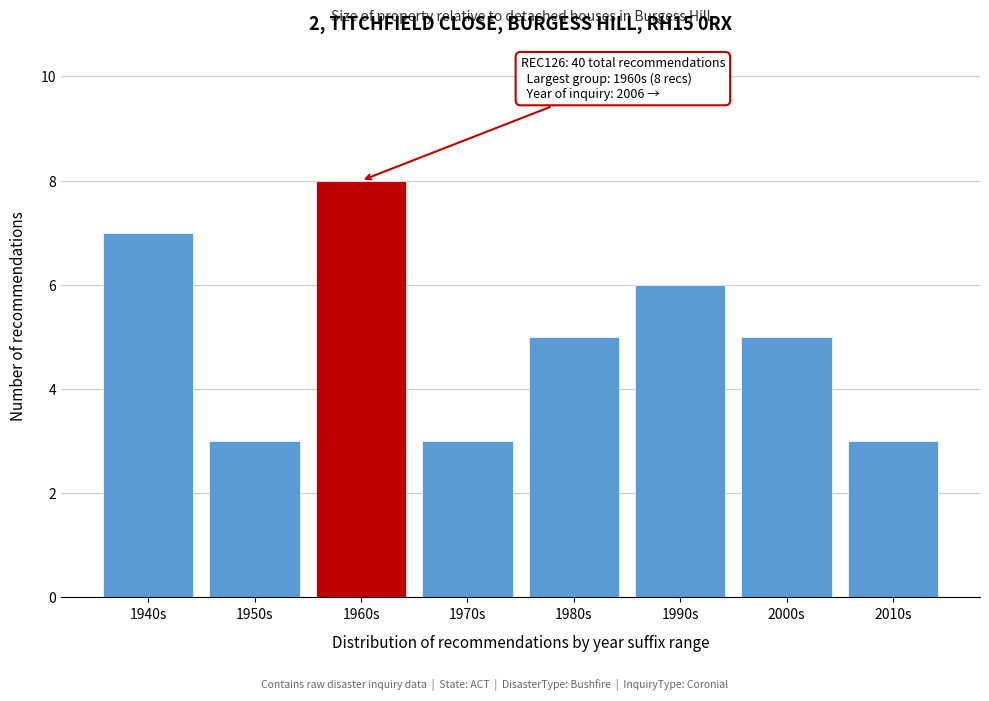

Reading left to right, extract all data points from this chart.

7	3	8	3	5	6	5	3